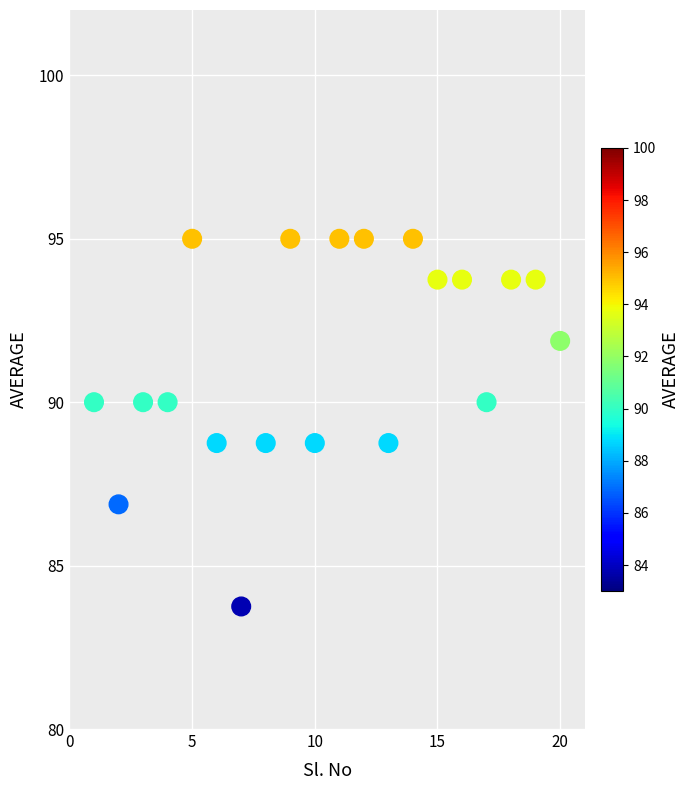

What is the range of X values (max minus min)?

19.0